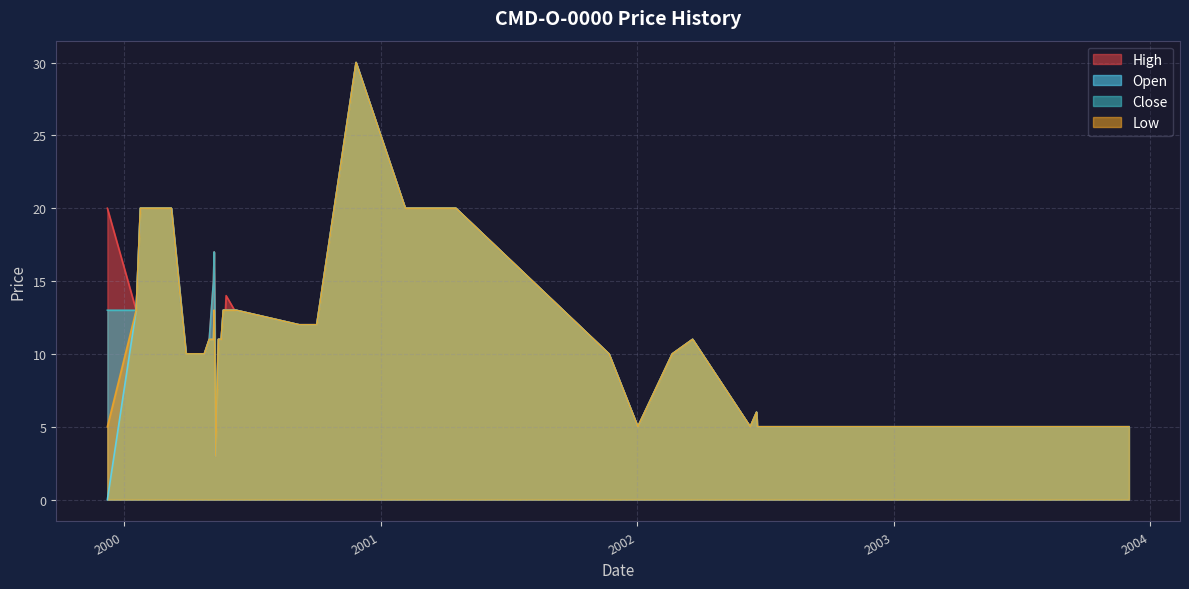

Reading left to right, extract all data points from this chart.

High: 20	13	20	20	20	10	10	11	15	17	12	3	11	11	11	13	13	13	14	13	13	12	12	30	20	20	20	10	5	10	11	5	6	5	5	5	5	5	5	5
Open: 0	13	20	20	20	10	10	11	11	13	10	3	11	11	11	13	13	13	13	13	13	12	12	30	20	20	20	10	5	10	11	5	6	5	5	5	5	5	5	5
Close: 13	13	20	20	20	10	10	11	15	17	12	3	11	11	11	13	13	13	13	13	13	12	12	30	20	20	20	10	5	10	11	5	6	5	5	5	5	5	5	5
Low: 5	13	20	20	20	10	10	11	11	13	10	3	11	11	11	13	13	13	13	13	13	12	12	30	20	20	20	10	5	10	11	5	6	5	5	5	5	5	5	5